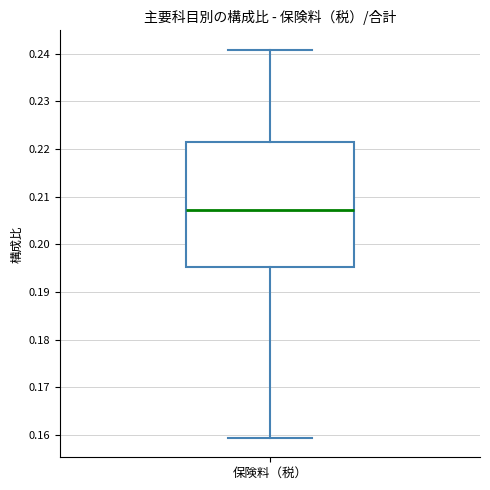

Transcribe this box plot: give where the median line is, the range the box spans, and where the two whiskers end, as read against the y-axis. The values are not printed on the chart, so give them approximately, as read against the axis.

median 0.207, box 0.195 to 0.222, whiskers 0.159 to 0.241